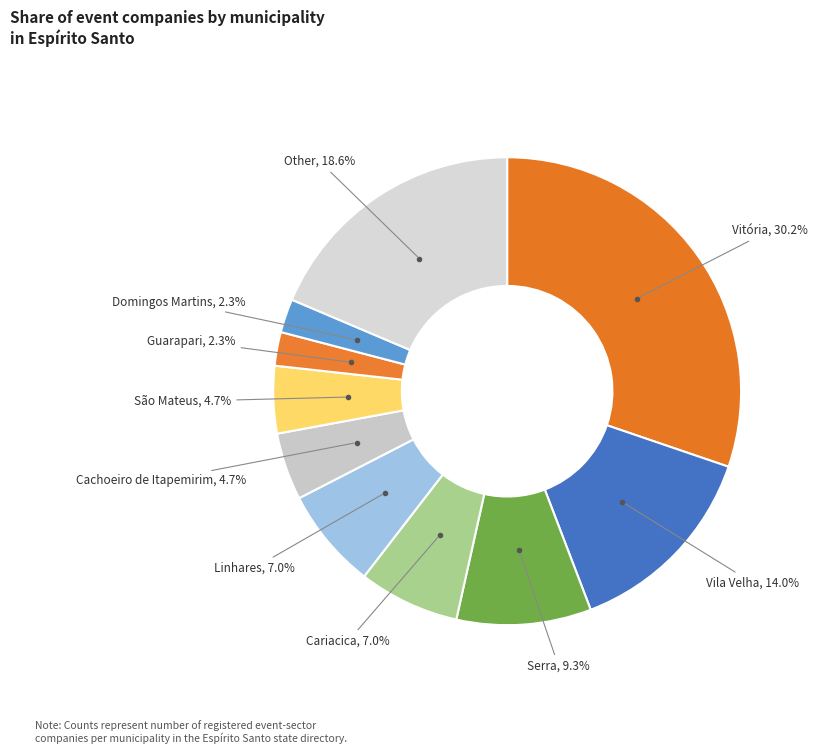

Does any single category account for the majority?

No